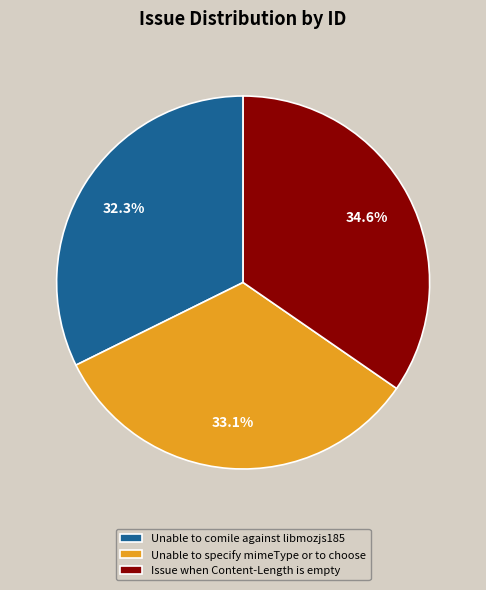

Rank the categories by value from lowest to highest.

Unable to comile against libmozjs185, Unable to specify mimeType or to choose, Issue when Content-Length is empty